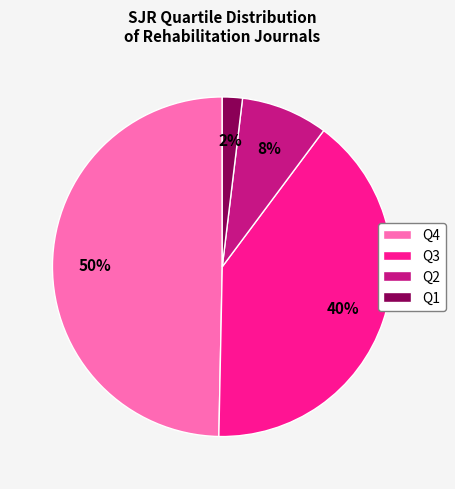

Combined, do Q1 and Q4 account for over 50%?

Yes